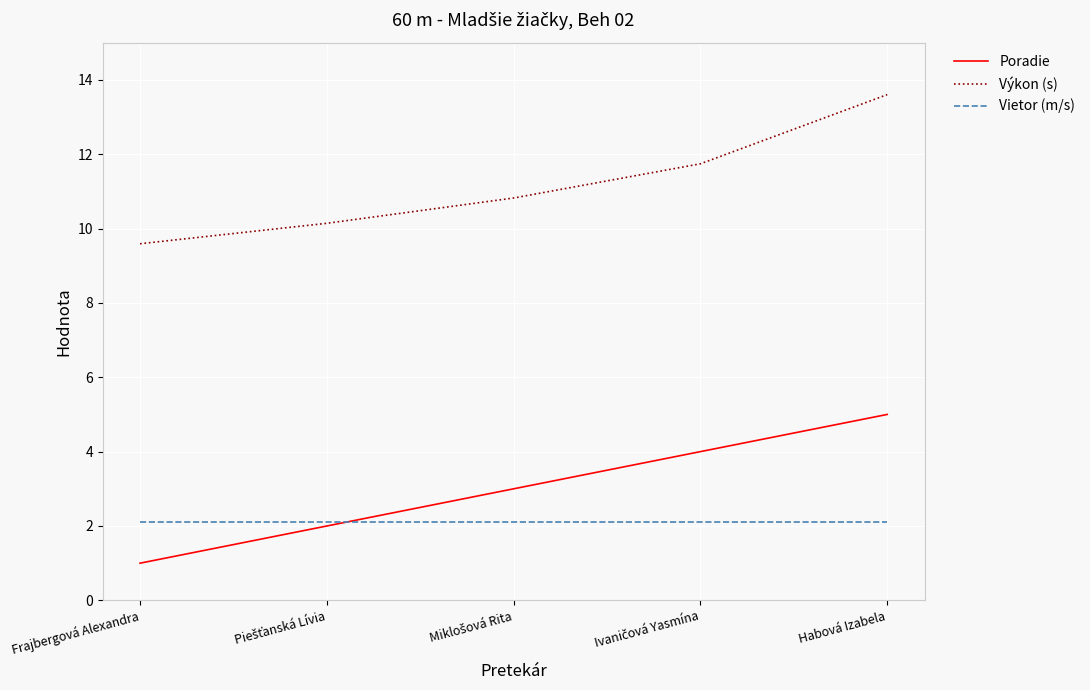

True or false: Výkon (s) has a value of 9.6 at Frajbergová Alexandra.

True